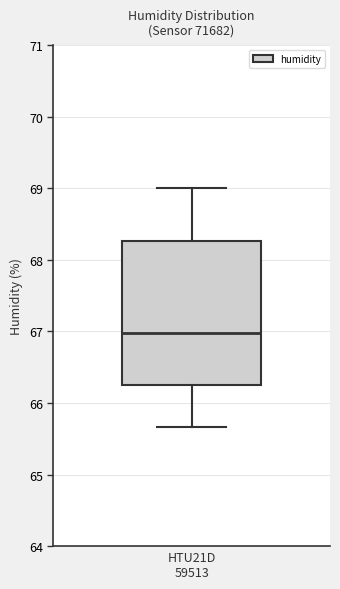

Read this box plot against the y-axis: the position of the median line, the range covered by the box, and the ends of both whiskers. The values are not printed on the chart, so give them approximately, as read against the axis.

median 67.0, box 66.3 to 68.3, whiskers 65.7 to 69.0